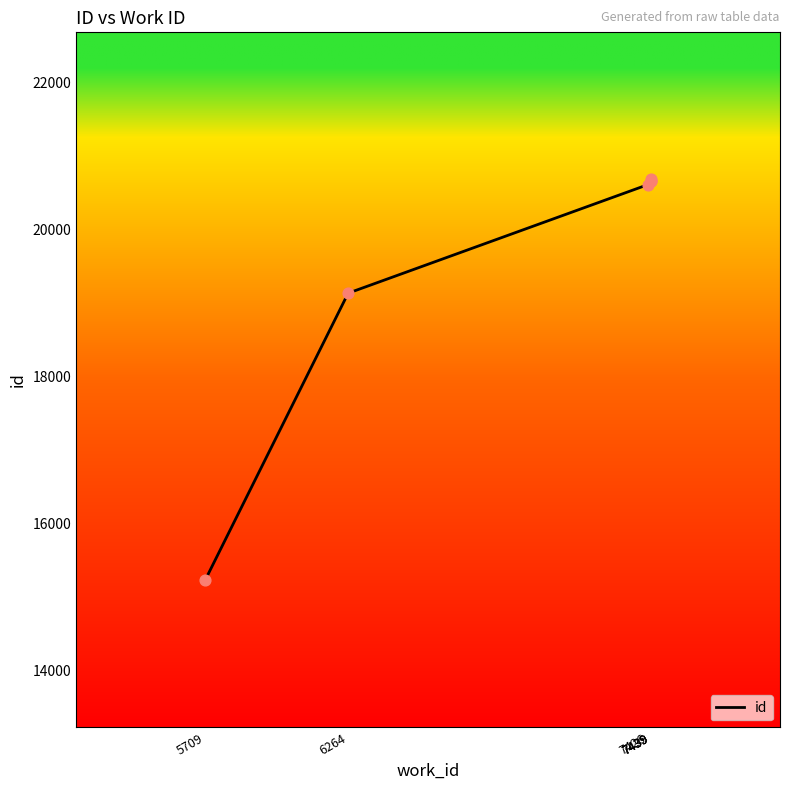

Which has a higher value, 7439 or 5709?

7439